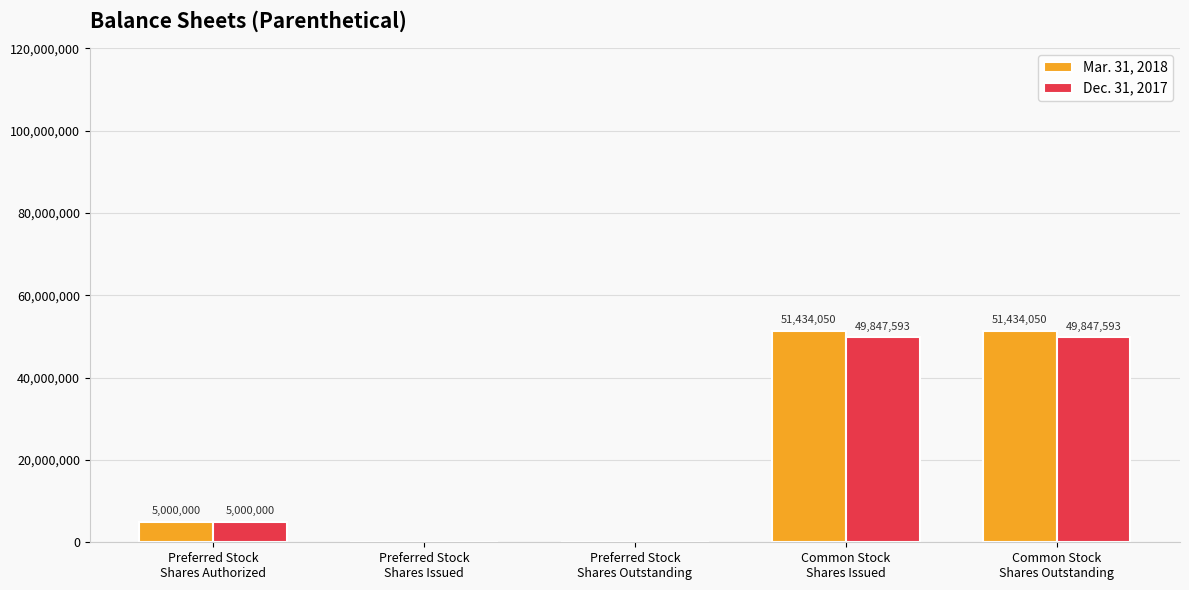

What is the sum of the Mar. 31, 2018 values at Preferred Stock
Shares Issued and Common Stock
Shares Outstanding?

51434050